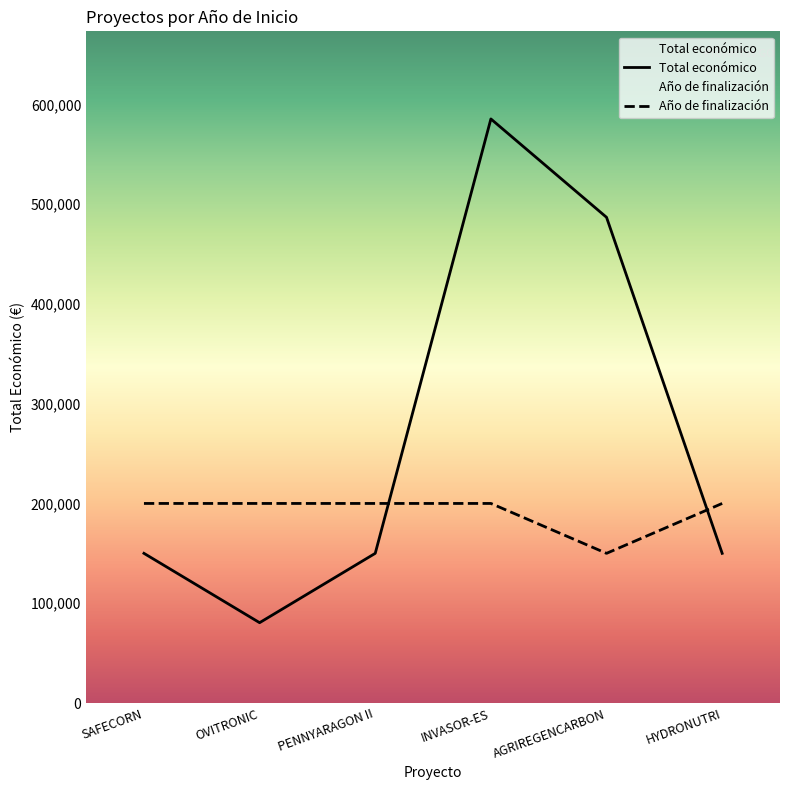

Which series changed the most between AGRIREGENCARBON and HYDRONUTRI?

Total económico